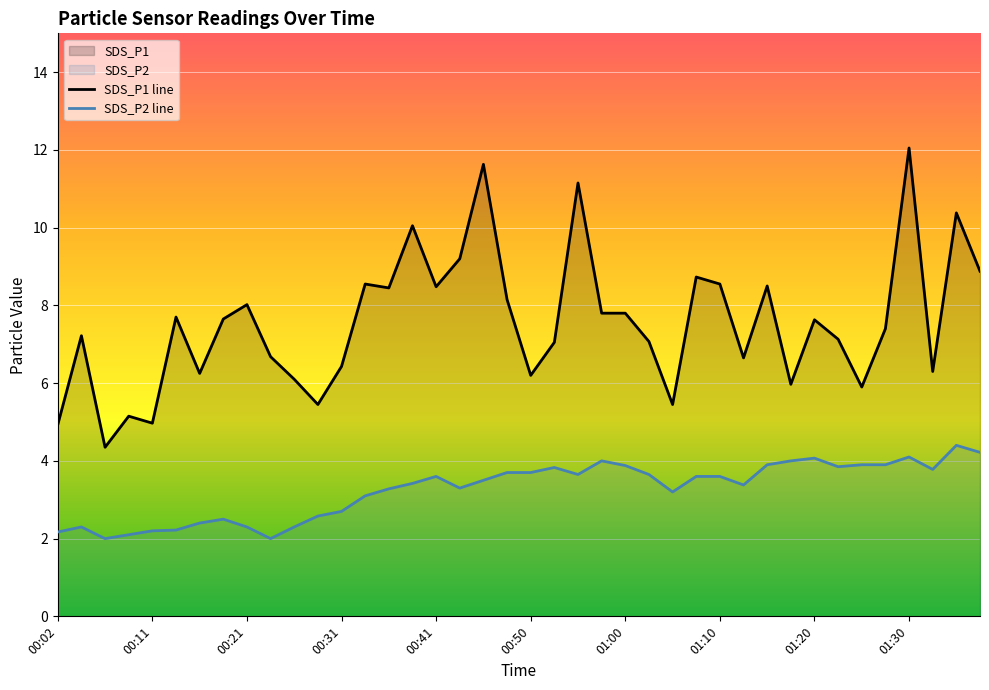

At which category does the chart reach its peak across all series?

01:30